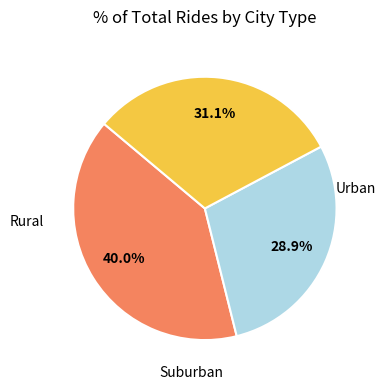

Does any single category account for the majority?

No